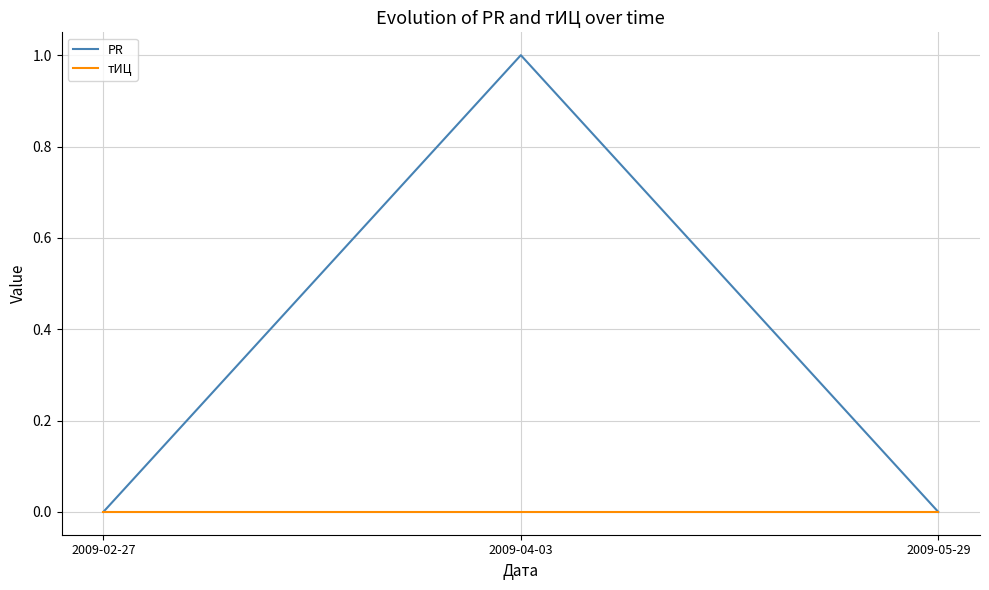

Between 2009-04-03 and 2009-05-29, which series saw the biggest shift?

PR